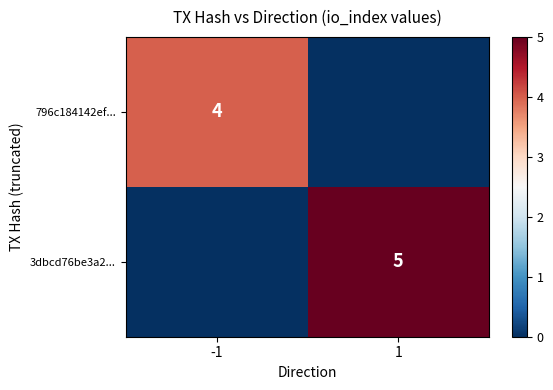

True or false: 3dbcd76be3a2... has a value of 3 at 1.

False